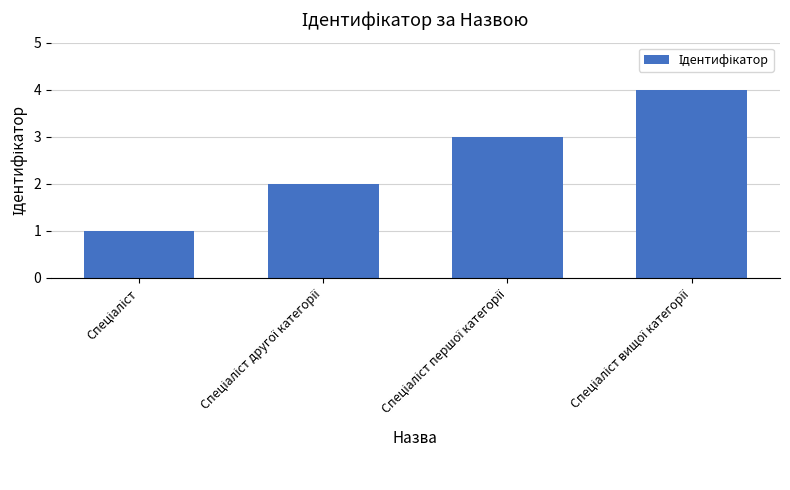

Are the bars horizontal?

No